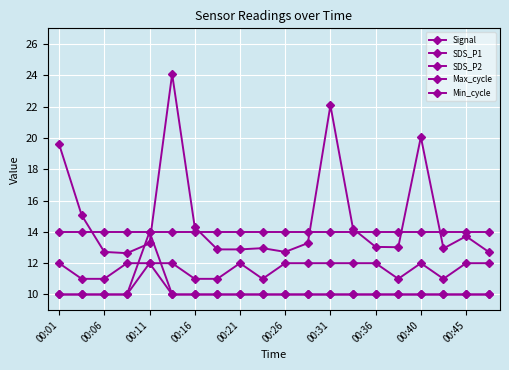

List the series in order of their peak value, highest first.

Max_cycle, SDS_P1, Min_cycle, Signal, SDS_P2